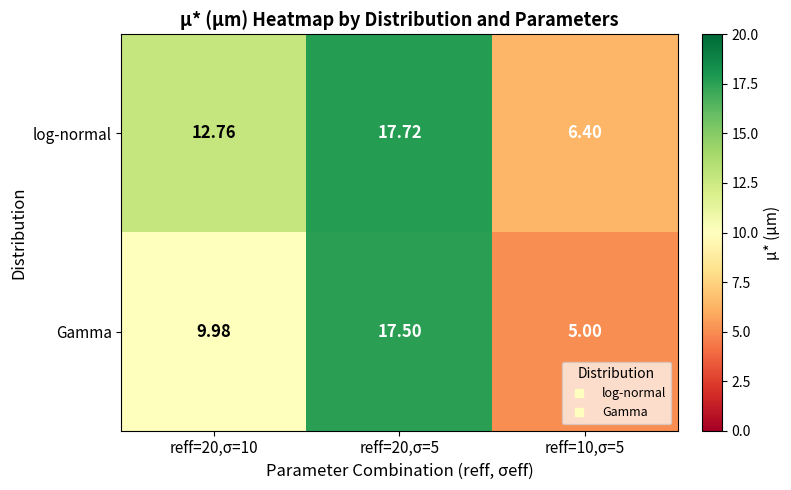

Which series has the largest total across all categories?

log-normal